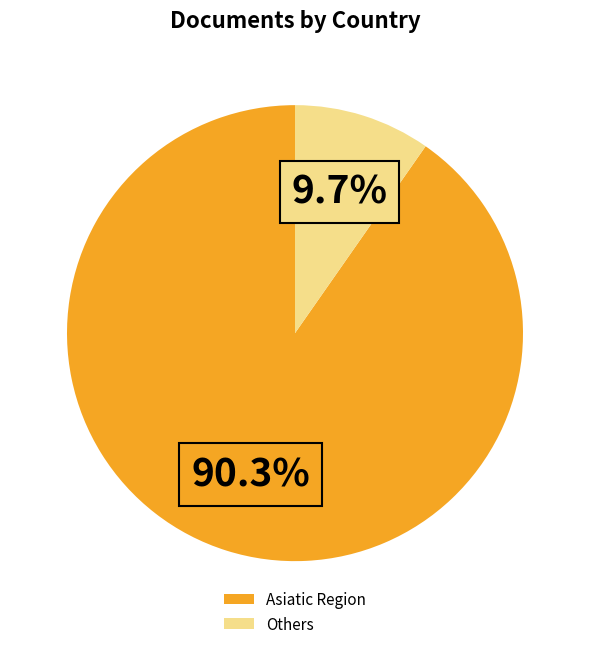

What is the majority slice?

Asiatic Region